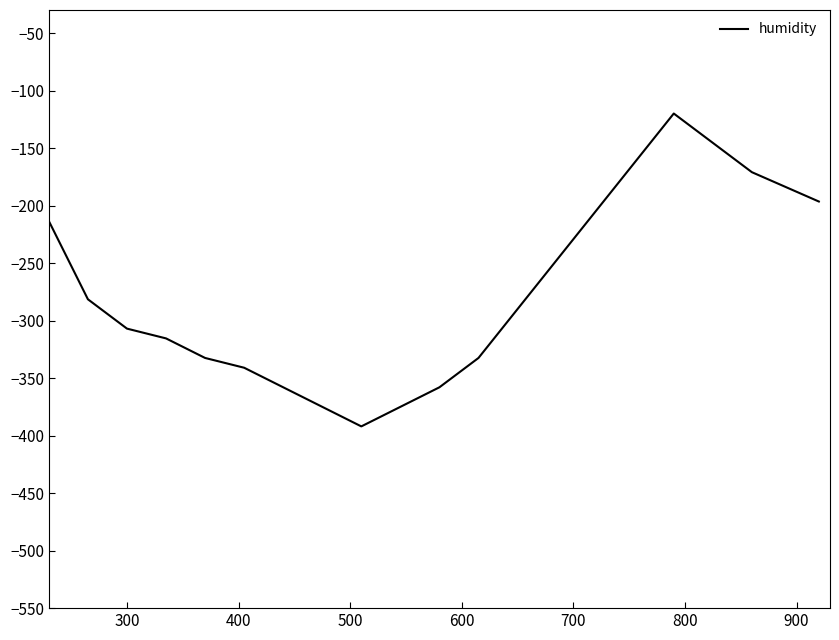

What is the difference between the maximum and minimum values?

272.0